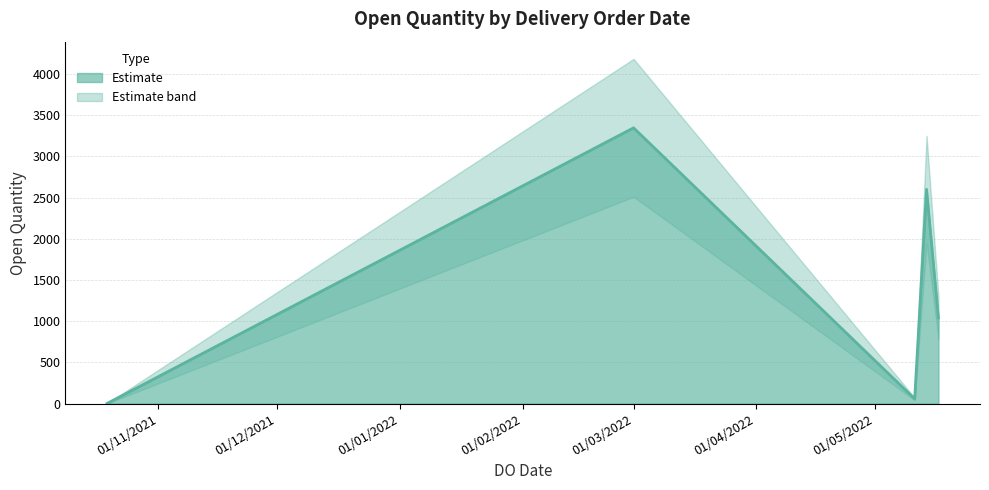

Is it true that the value at 19/10/2021 is 1?

True